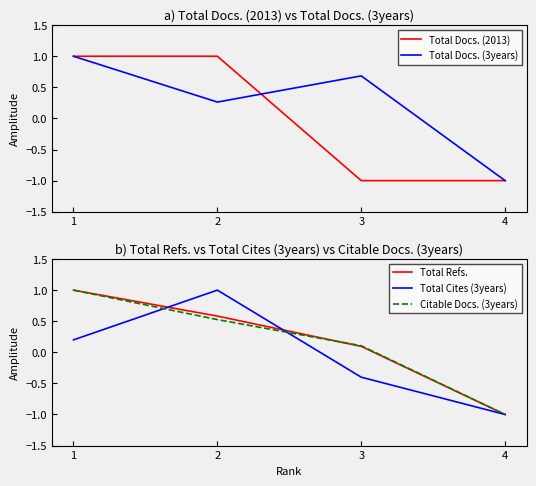

Which series has the largest range (max minus min)?

Total Docs. (2013)